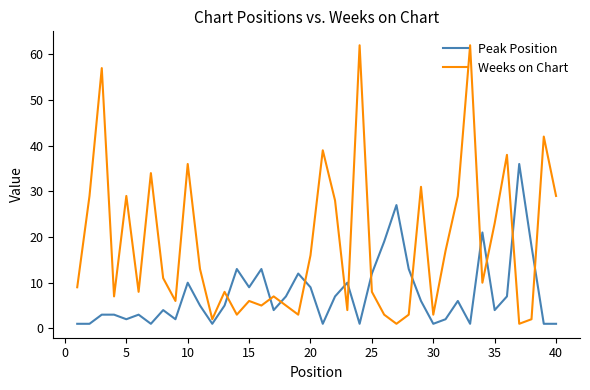

Which series has the largest total across all categories?

Weeks on Chart